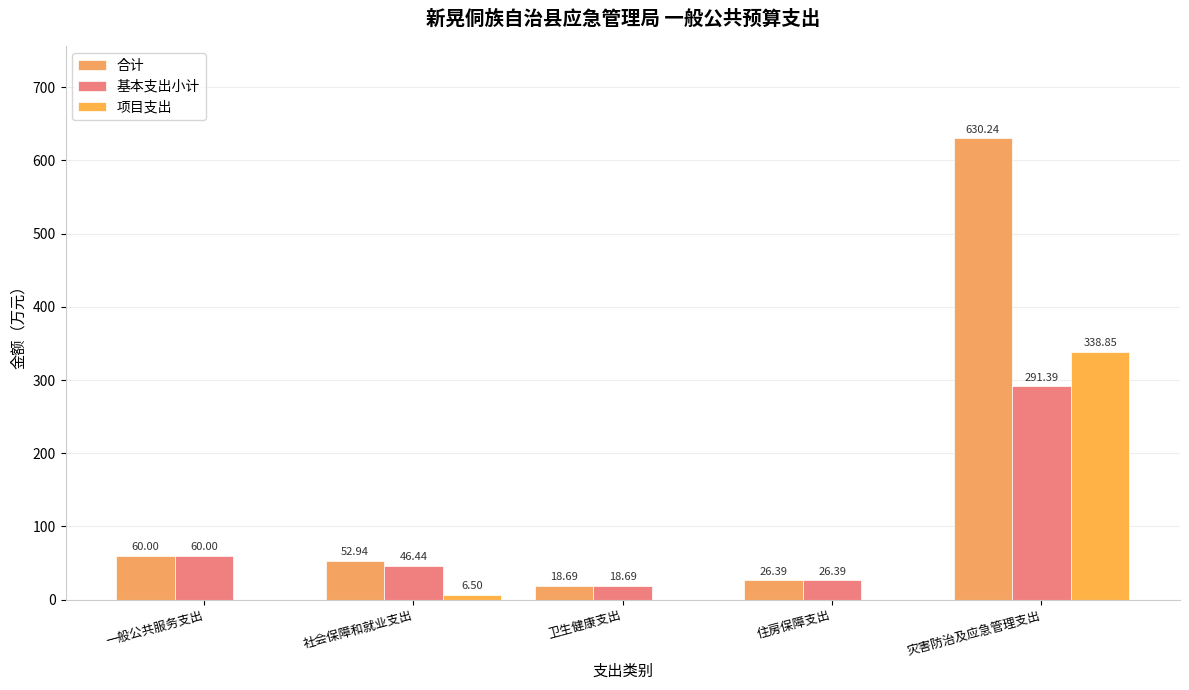

What is the approximate value of 项目支出 at 社会保障和就业支出?

6.5